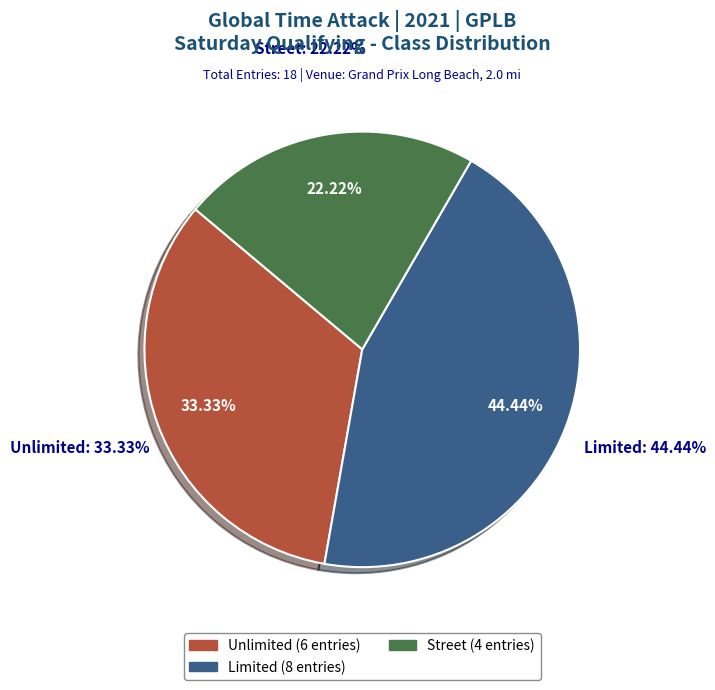

Rank the categories by value from highest to lowest.

Limited, Unlimited, Street